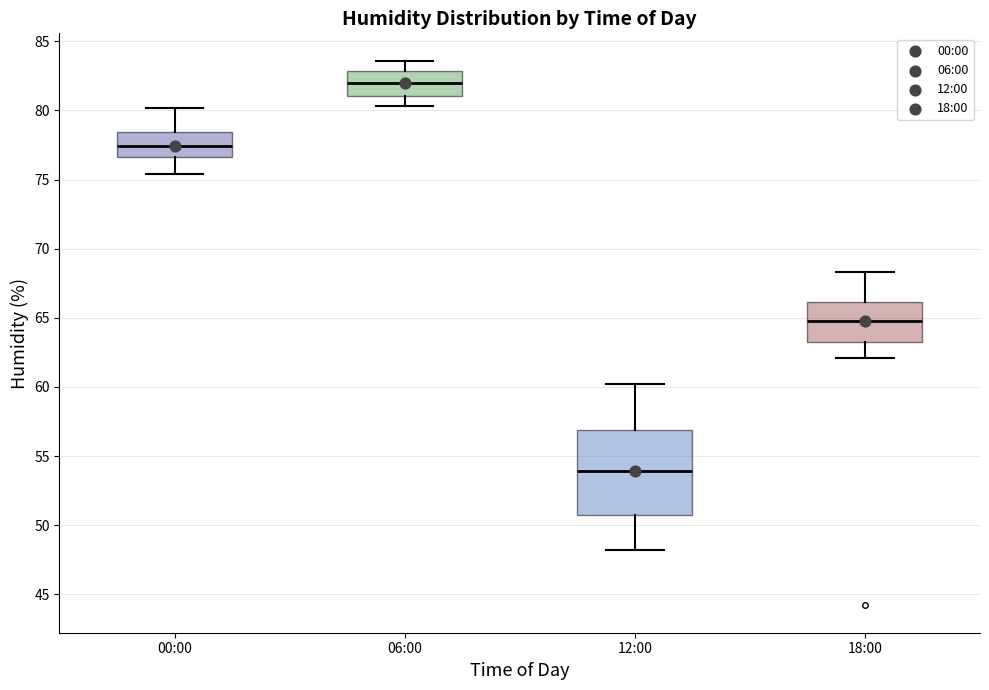

Where does the lower whisker of the box for 12:00 end on the y-axis? The values are not printed on the chart, so give them approximately, as read against the axis.

48.0